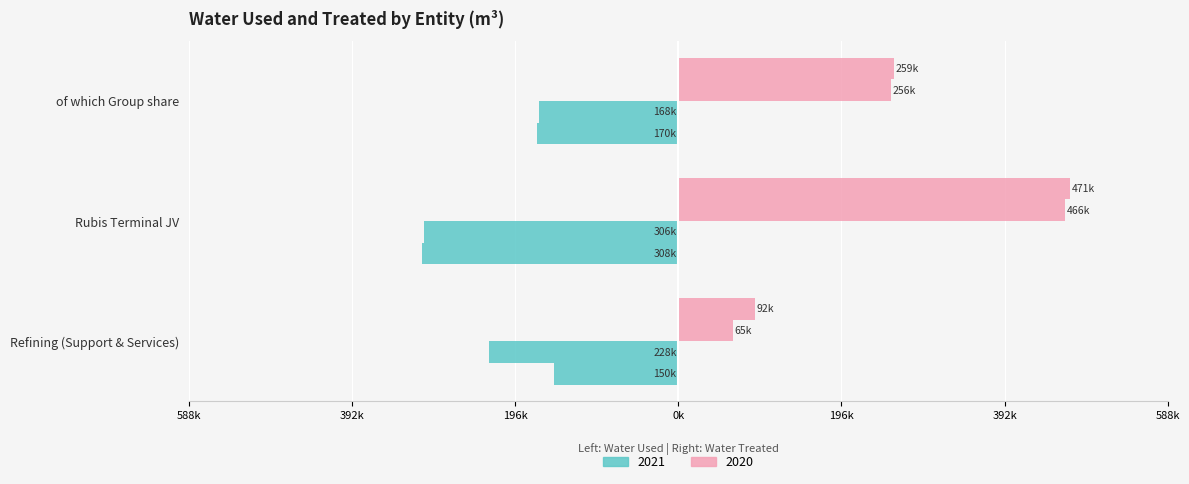

The Water used 2020 series shows -261165 at of which Group share. True or false?

False